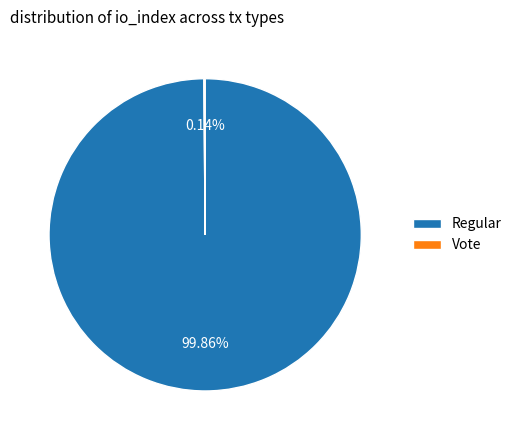

Is there a majority slice in this chart?

Yes